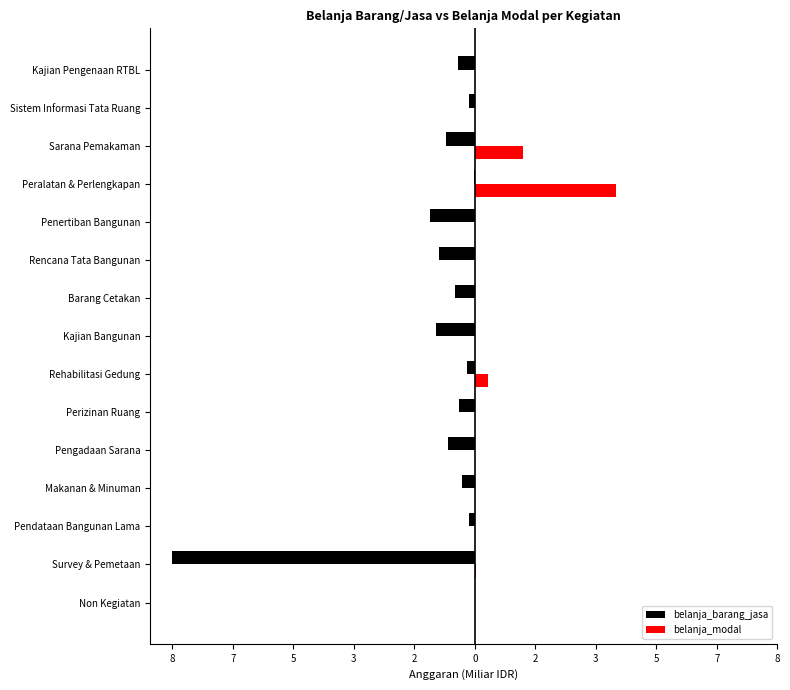

What are all the series names shown in the legend?

belanja_barang_jasa, belanja_modal